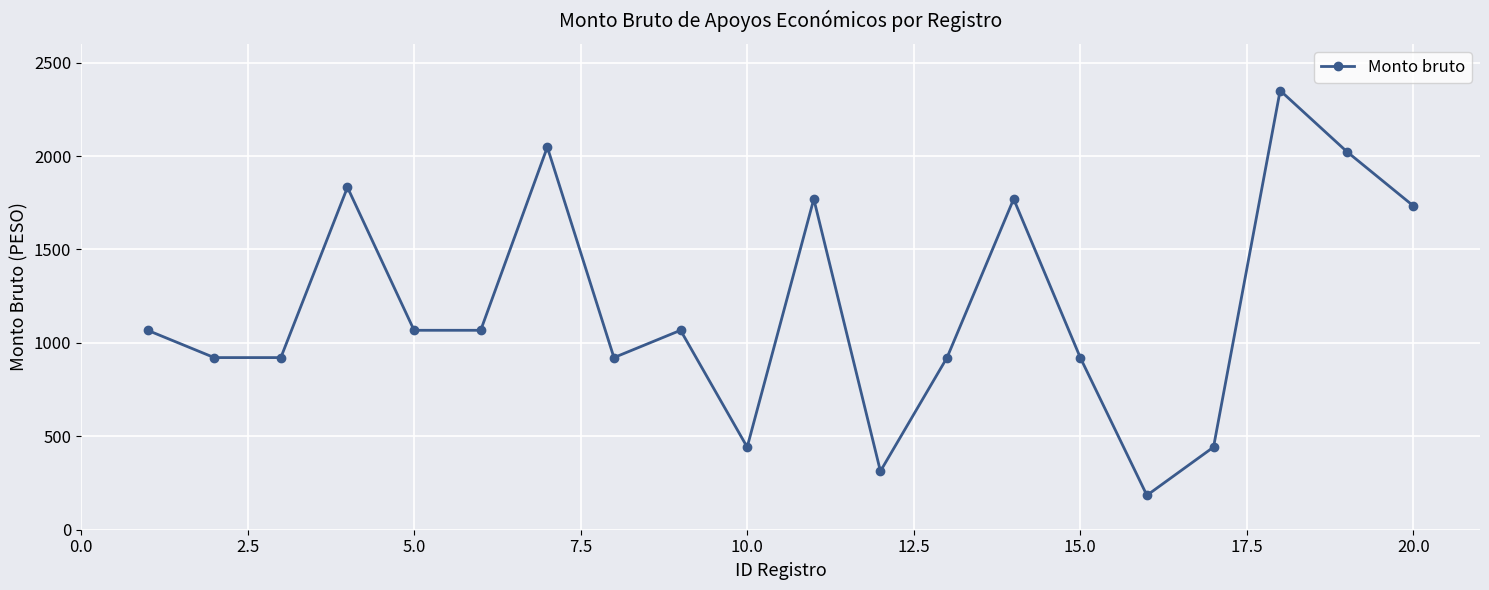

What is the value of the 3rd point from the left?

921.2